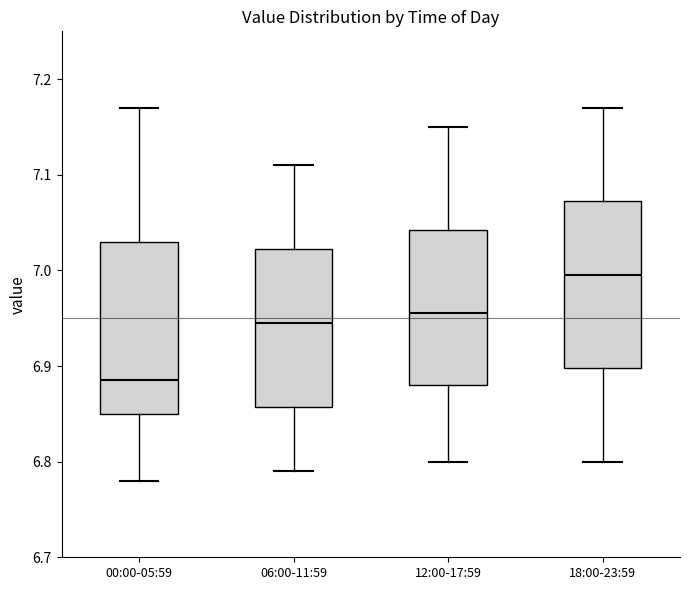

Reading left to right, read every box against the y-axis: the position of its median line, the range the box covers, and the ends of its whiskers. The values are not printed on the chart, so give them approximately, as read against the axis.

00:00-05:59: median 6.89, box 6.85 to 7.03, whiskers 6.78 to 7.17
06:00-11:59: median 6.95, box 6.86 to 7.02, whiskers 6.79 to 7.11
12:00-17:59: median 6.96, box 6.88 to 7.04, whiskers 6.80 to 7.15
18:00-23:59: median 7.00, box 6.90 to 7.07, whiskers 6.80 to 7.17